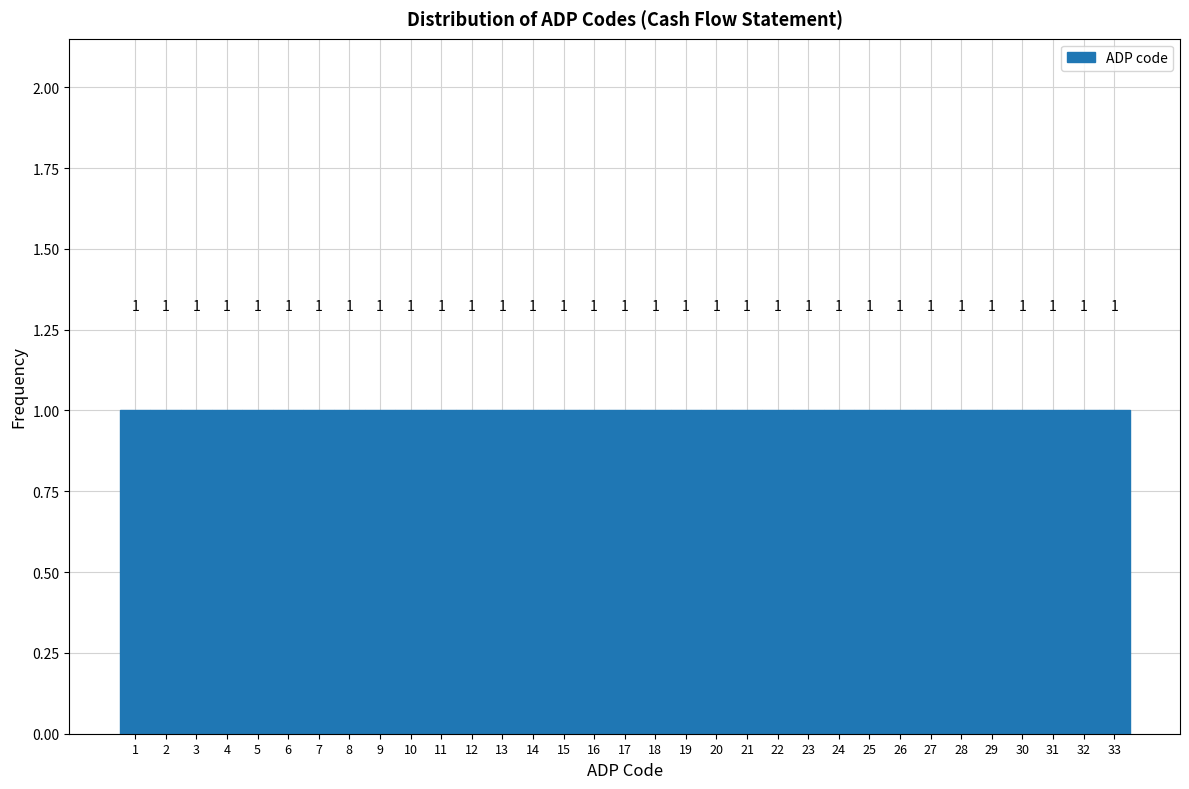

What is the height of the bar covering 30.5 to 31.5 on the x-axis?

1